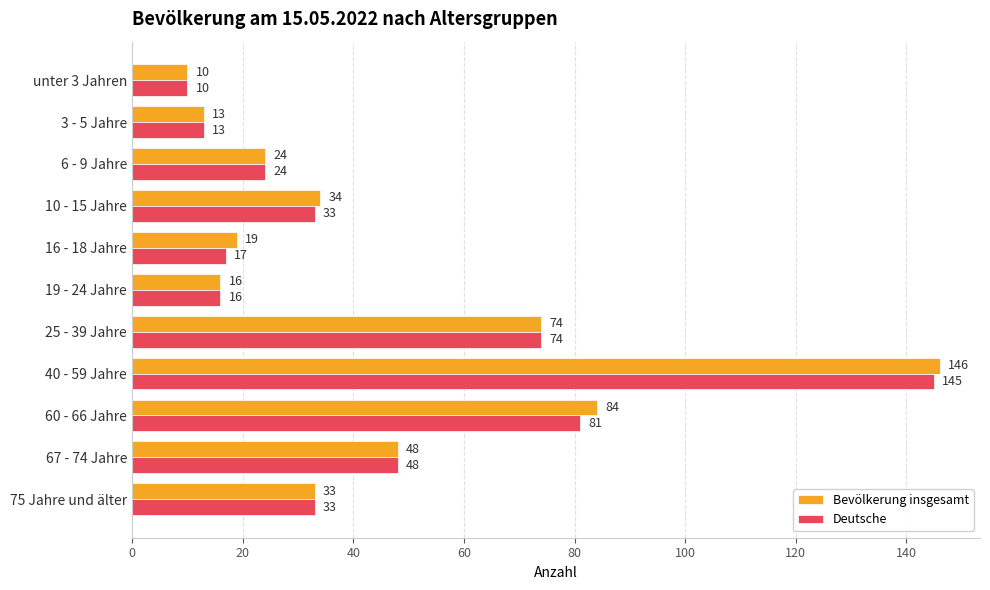

What is the minimum value shown in the chart?

10